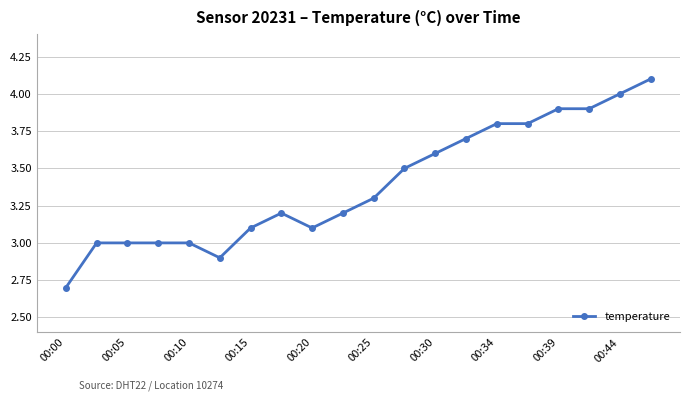

True or false: the data has more than 0 interior local peaks.

True